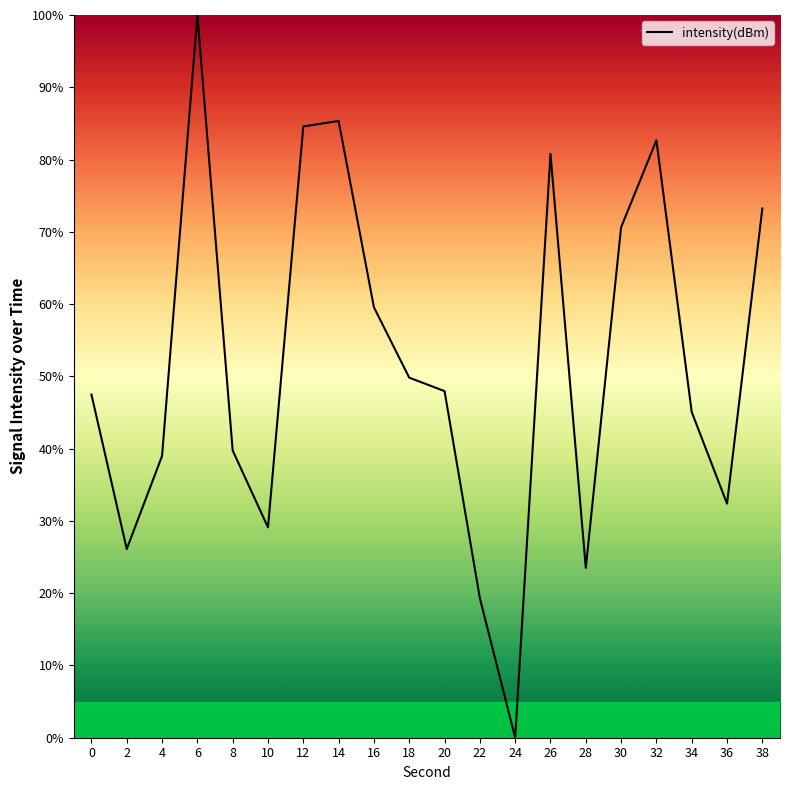

Between 36 and 32, which is larger?

32